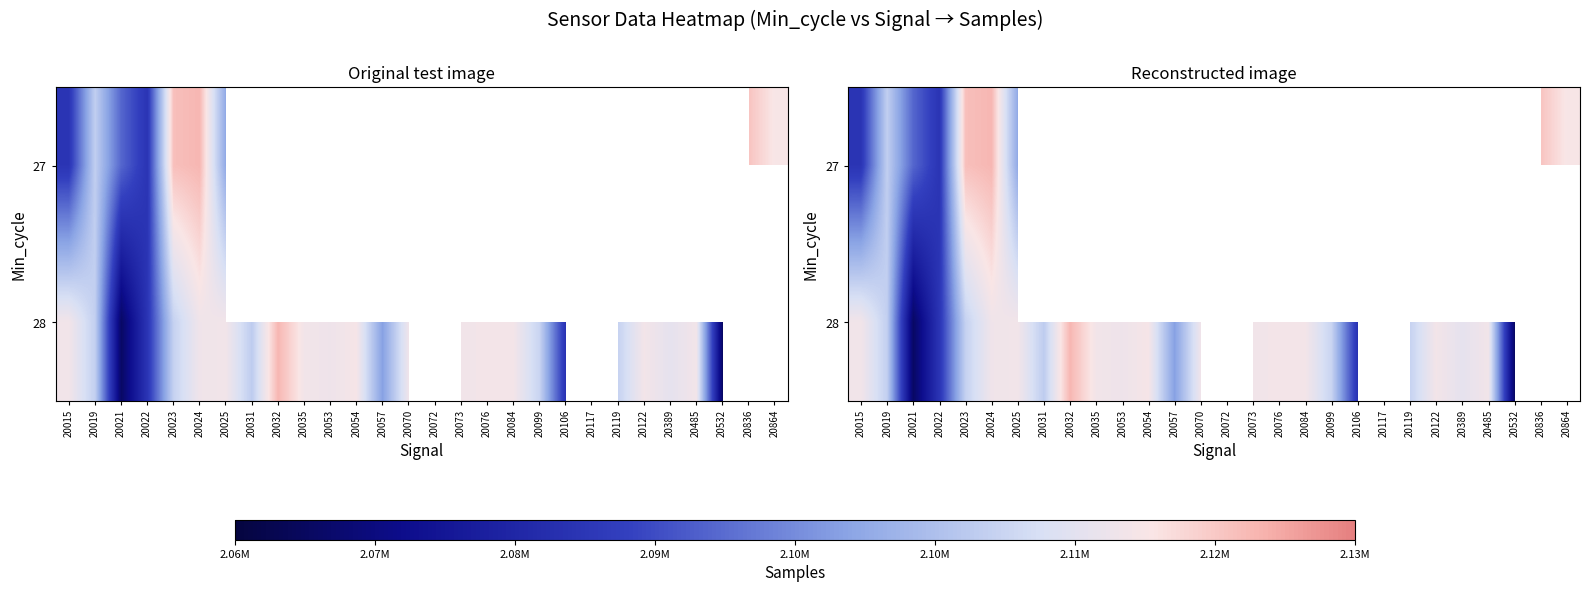

Between 20022 and 20054, which is larger?

20054